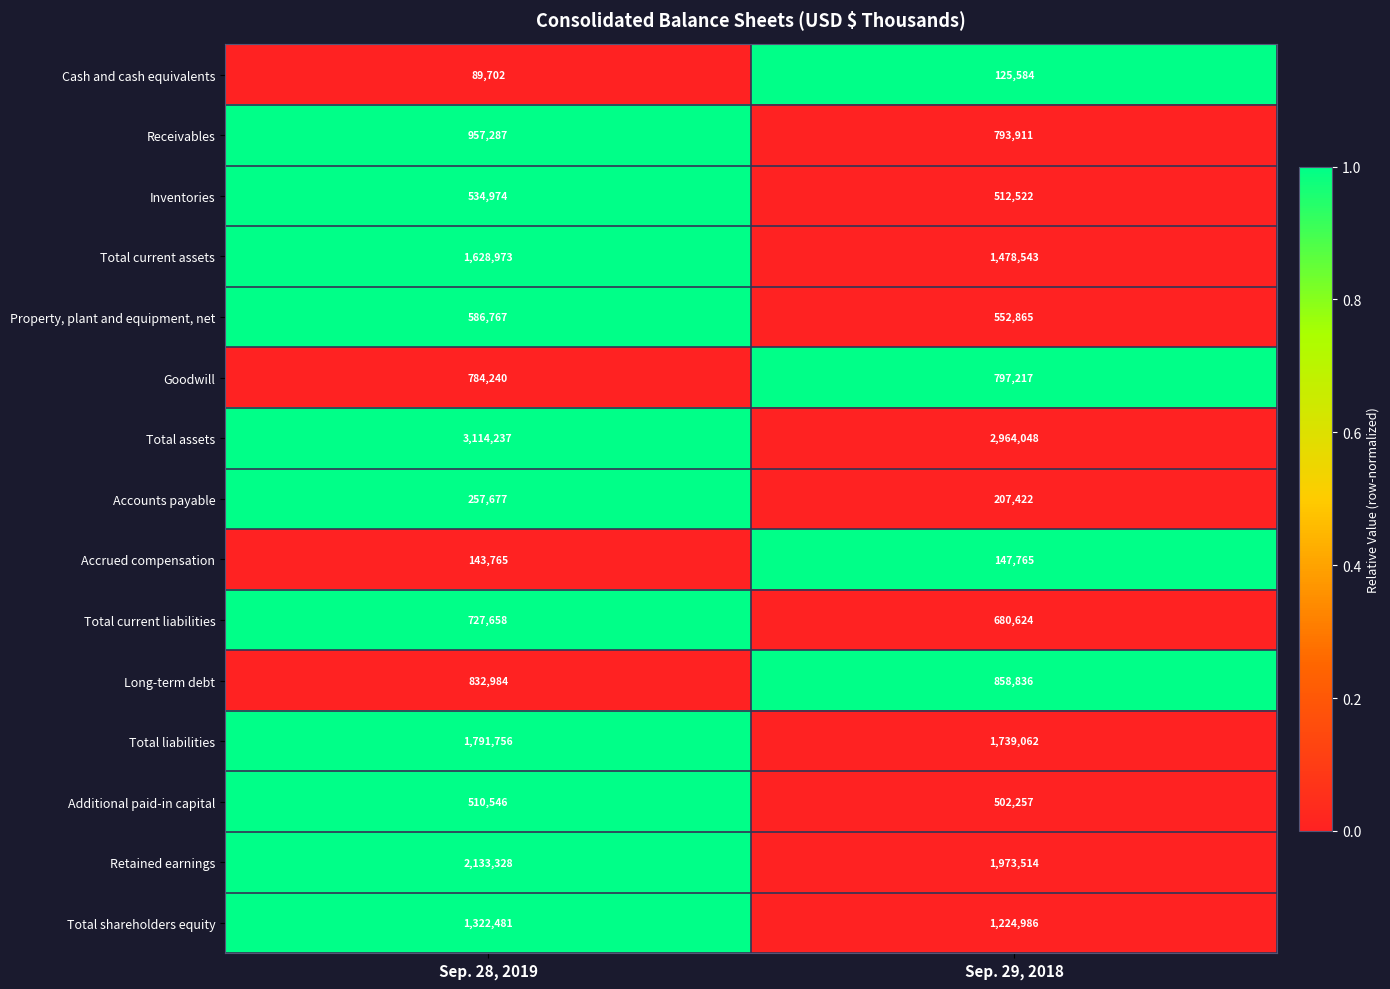

Reading left to right, list all the values displayed in this chart.

Cash and cash equivalents: Sep. 28, 2019=89702	Sep. 29, 2018=125584
Receivables: Sep. 28, 2019=957287	Sep. 29, 2018=793911
Inventories: Sep. 28, 2019=534974	Sep. 29, 2018=512522
Total current assets: Sep. 28, 2019=1628973	Sep. 29, 2018=1478543
Property, plant and equipment, net: Sep. 28, 2019=586767	Sep. 29, 2018=552865
Goodwill: Sep. 28, 2019=784240	Sep. 29, 2018=797217
Total assets: Sep. 28, 2019=3114237	Sep. 29, 2018=2964048
Accounts payable: Sep. 28, 2019=257677	Sep. 29, 2018=207422
Accrued compensation: Sep. 28, 2019=143765	Sep. 29, 2018=147765
Total current liabilities: Sep. 28, 2019=727658	Sep. 29, 2018=680624
Long-term debt: Sep. 28, 2019=832984	Sep. 29, 2018=858836
Total liabilities: Sep. 28, 2019=1791756	Sep. 29, 2018=1739062
Additional paid-in capital: Sep. 28, 2019=510546	Sep. 29, 2018=502257
Retained earnings: Sep. 28, 2019=2133328	Sep. 29, 2018=1973514
Total shareholders equity: Sep. 28, 2019=1322481	Sep. 29, 2018=1224986